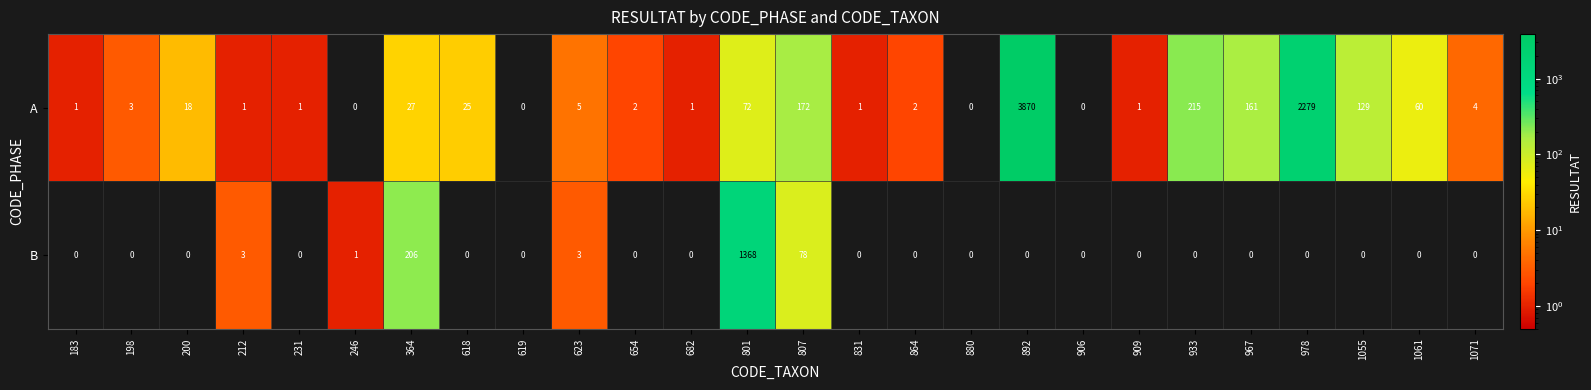

True or false: B has a value of 284 at 364.

False